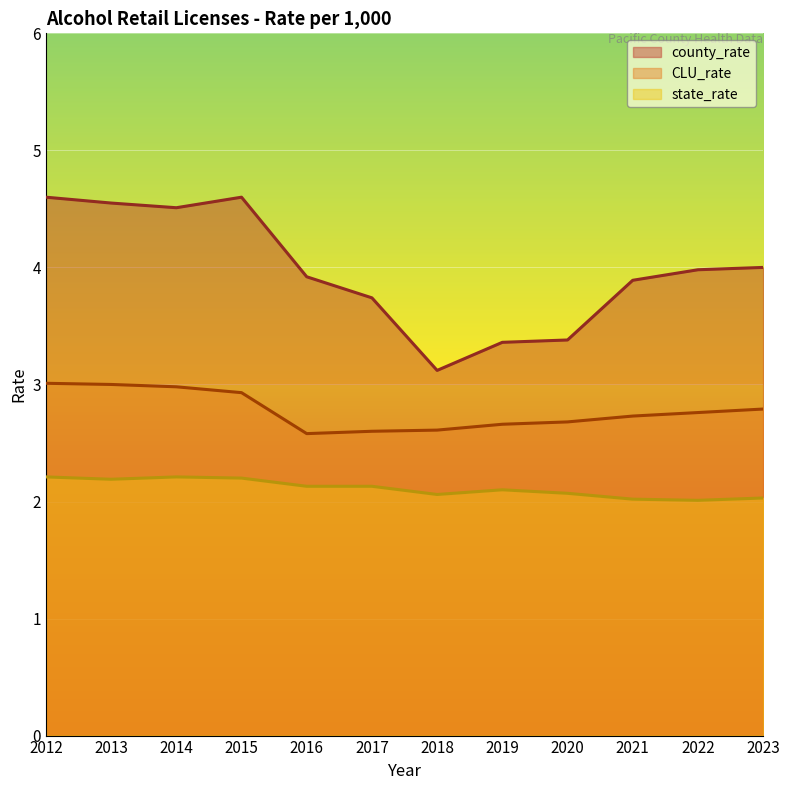

True or false: state_rate and CLU_rate cross at least once.

False